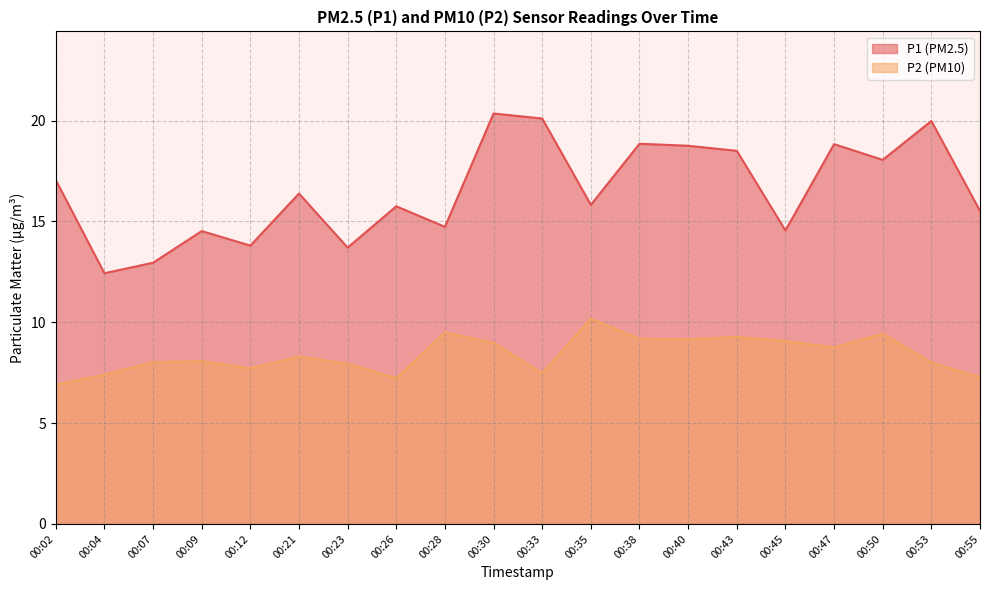

At which category does P2 reach its first local peak?

00:09